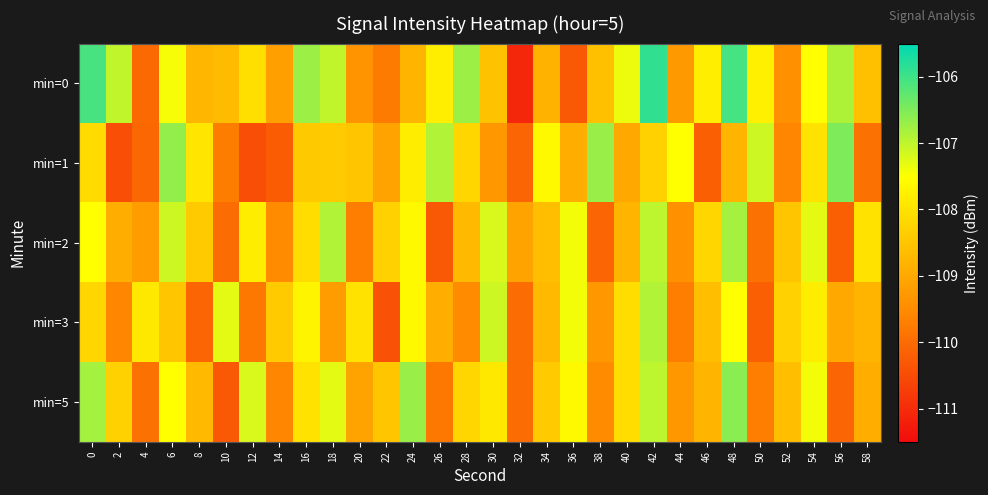

What is the total value across all series at 54?

-538.0